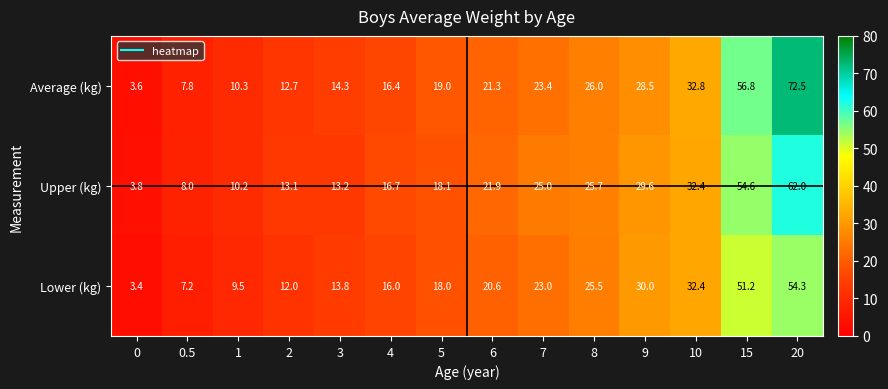

What is the total value across all series at 0?

10.8